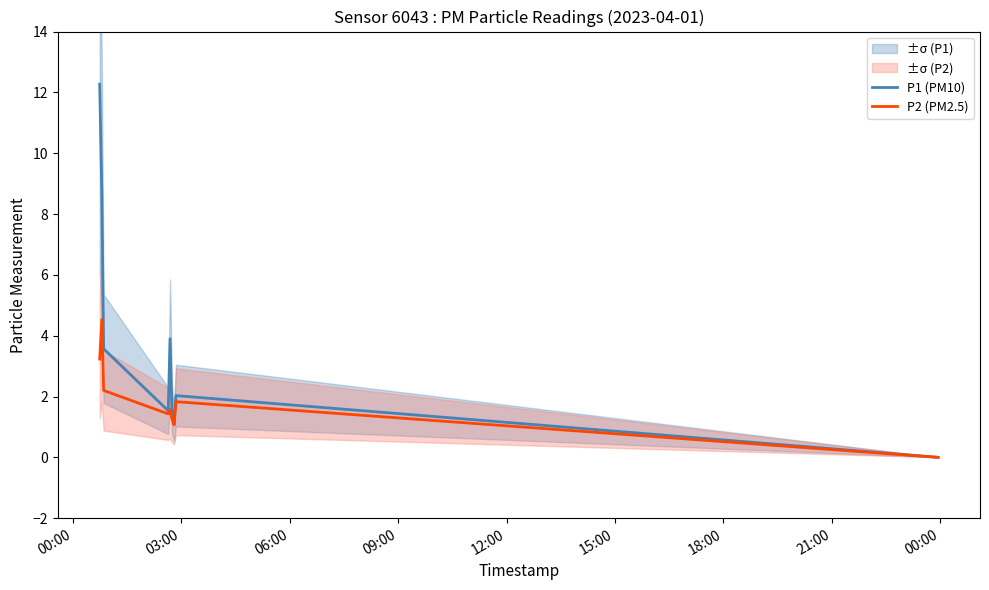

What is the highest value of the P2 (PM2.5) series?

4.5